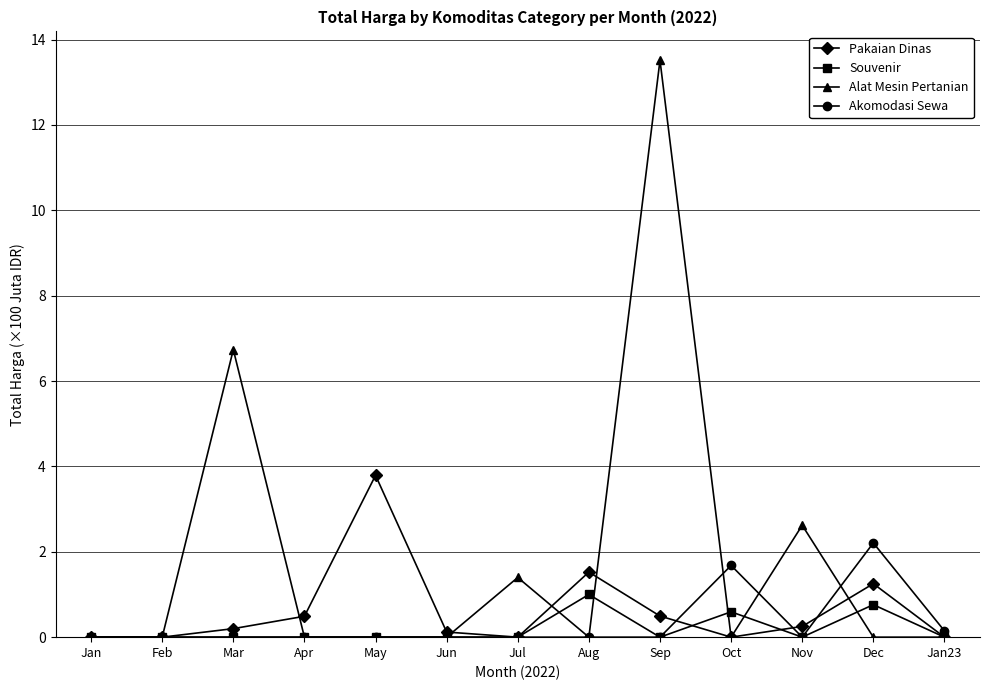

Is the value of Souvenir at Oct greater than the value of Pakaian Dinas at Mar?

Yes